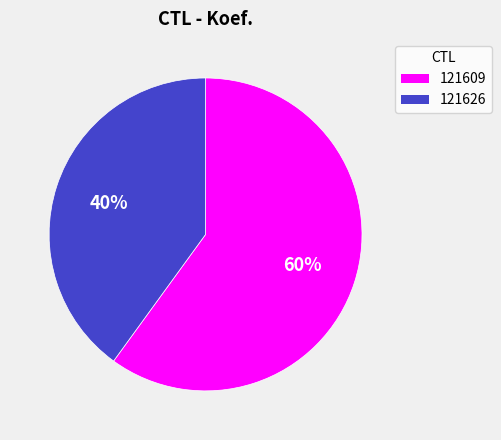

Is there any slice that represents more than half of the pie?

Yes